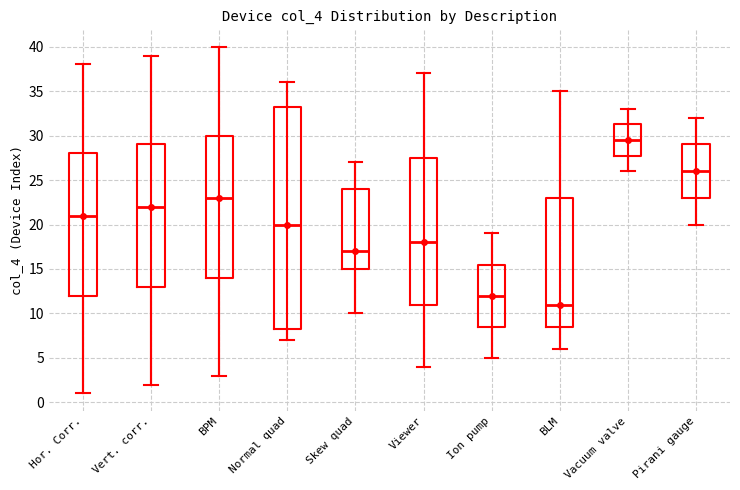

Where does the median line of the box for Vert. corr. sit on the y-axis? The values are not printed on the chart, so give them approximately, as read against the axis.

22.0